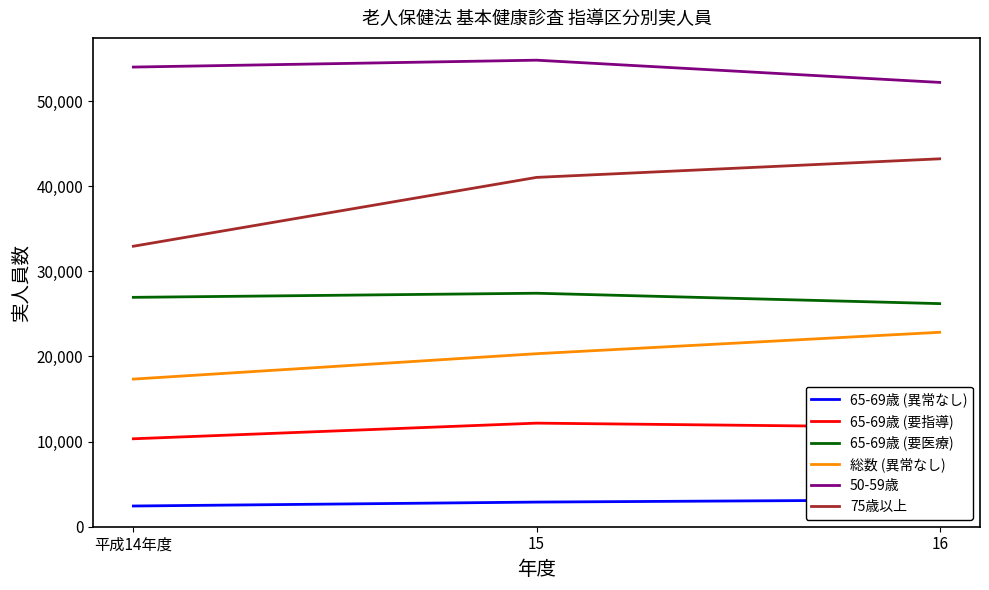

What are all the series names shown in the legend?

65-69歳 (異常なし), 65-69歳 (要指導), 65-69歳 (要医療), 総数 (異常なし), 50-59歳, 75歳以上